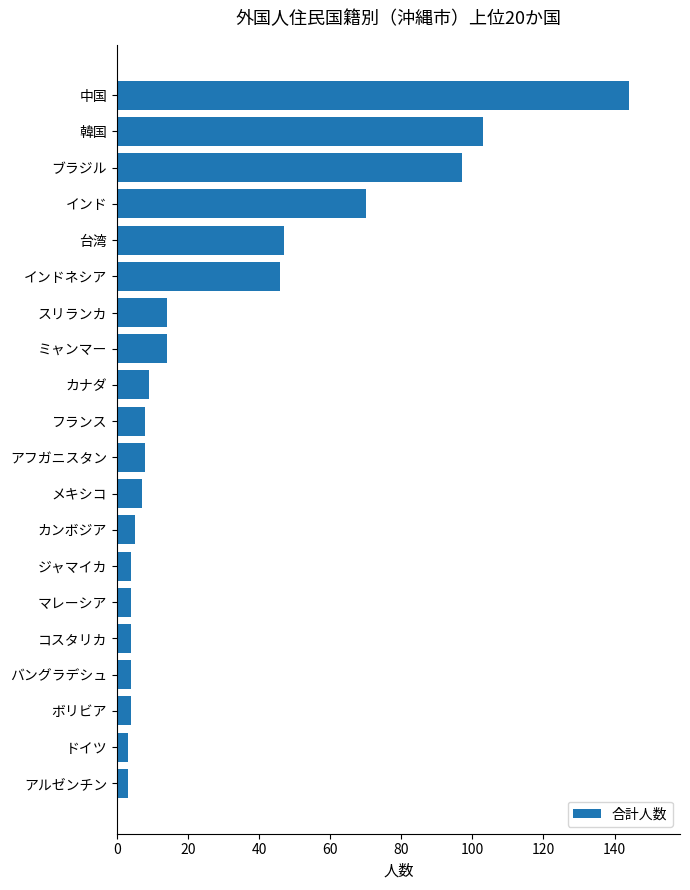

At which category does the chart reach its peak across all series?

中国